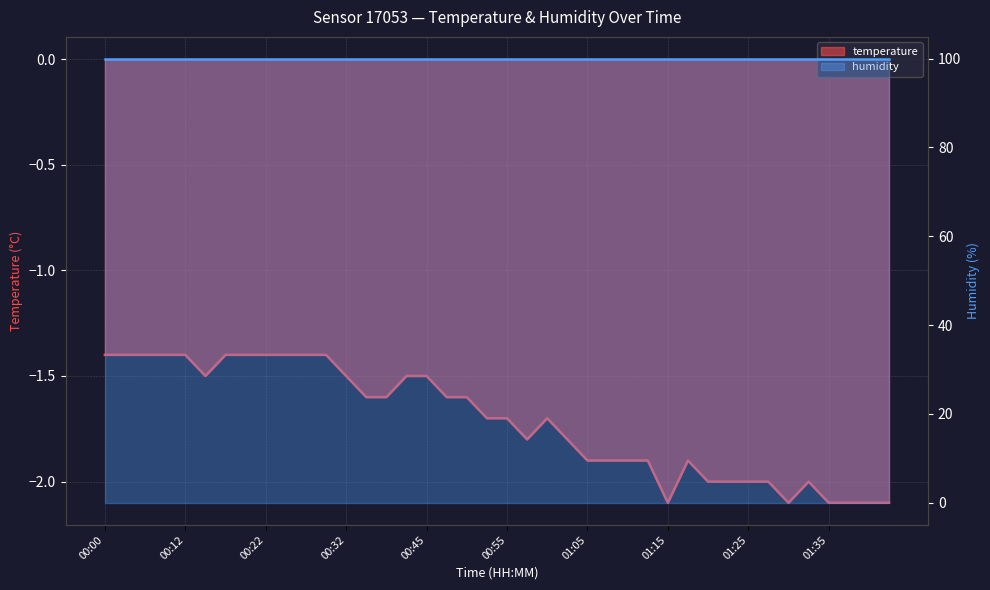

Is it true that the value at 01:07 is -3.1?

False